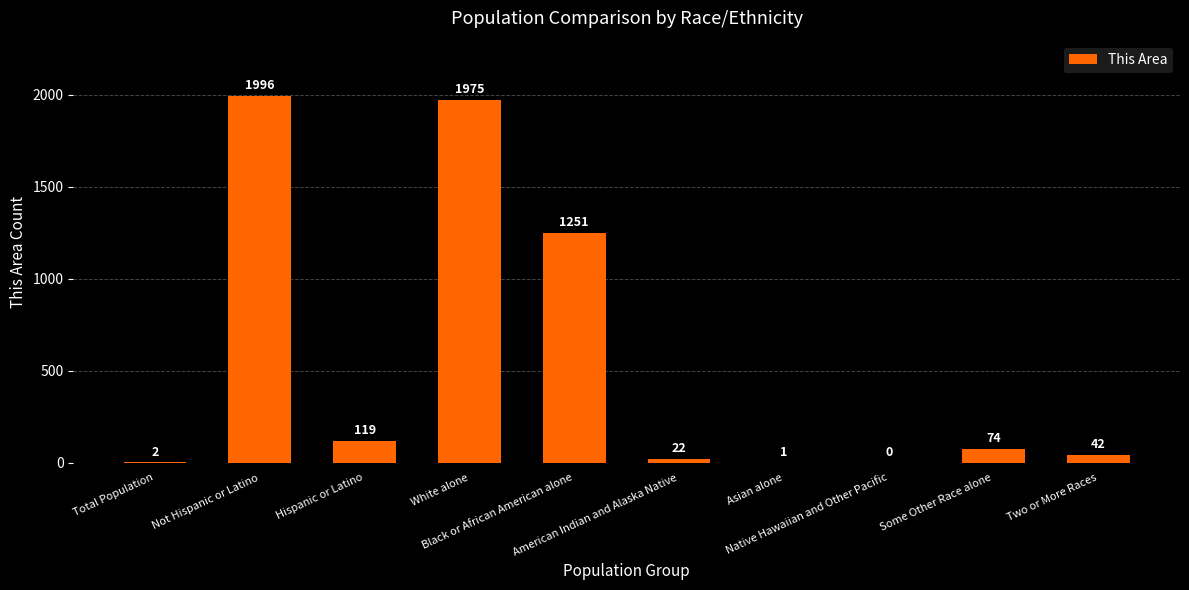

What is the maximum value shown in the chart?

1996